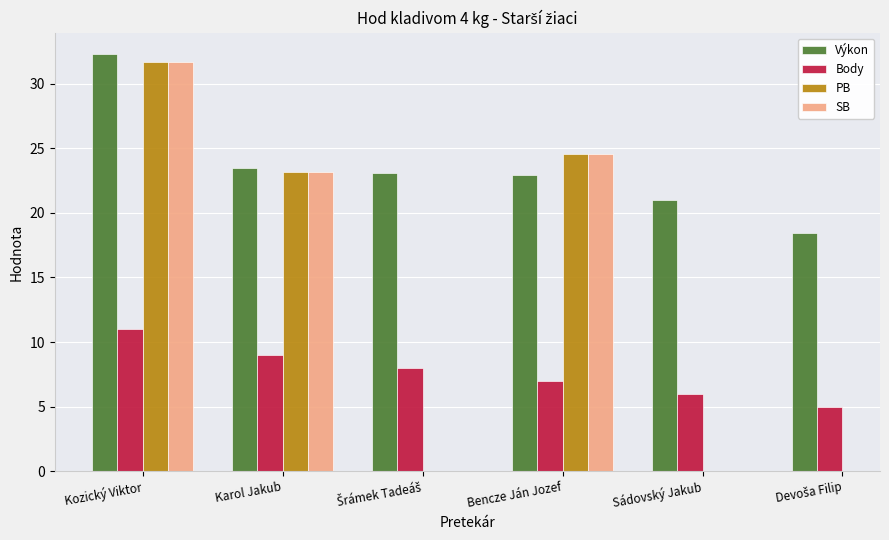

Which series has the largest range (max minus min)?

Výkon